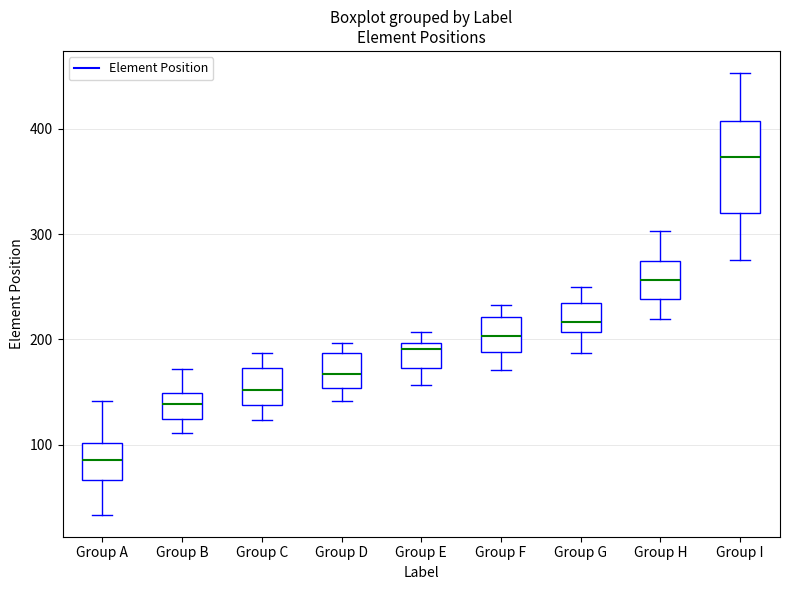

Where does the upper whisker of the box for Group F end on the y-axis? The values are not printed on the chart, so give them approximately, as read against the axis.

230